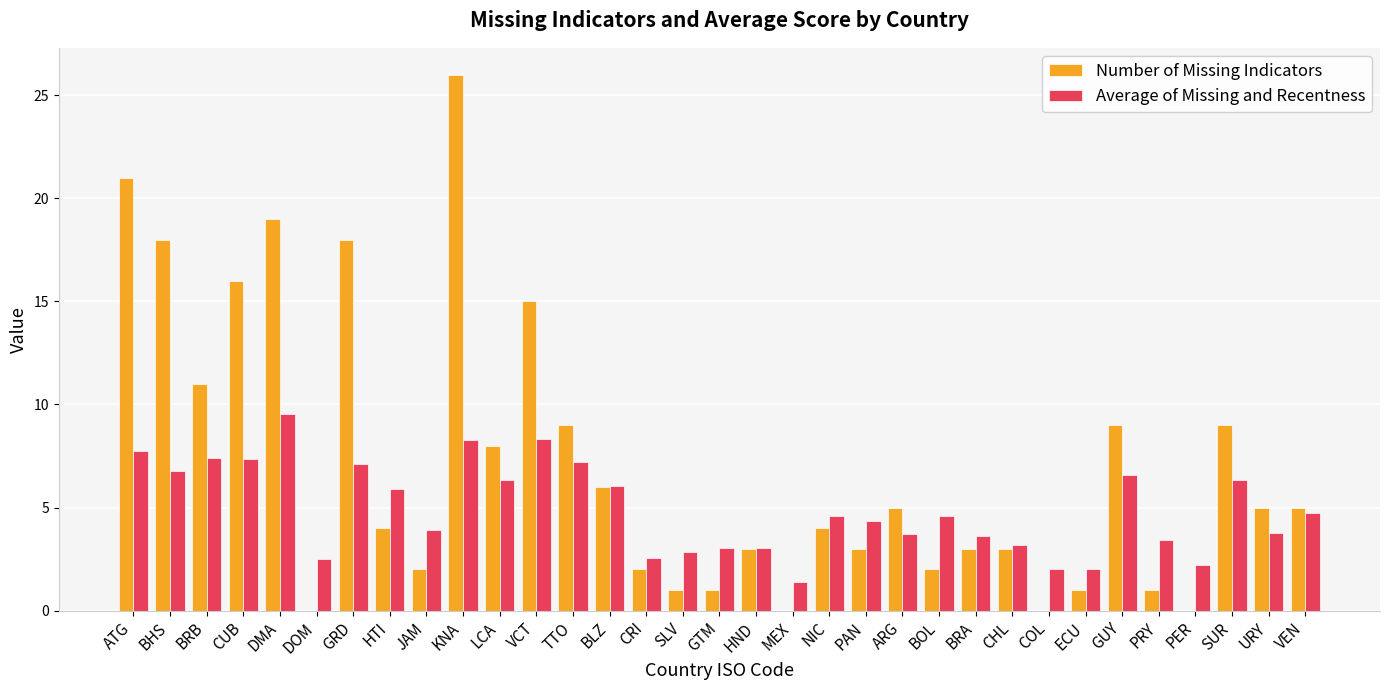

What is the sum of all Number of Missing Indicators values?

230.0